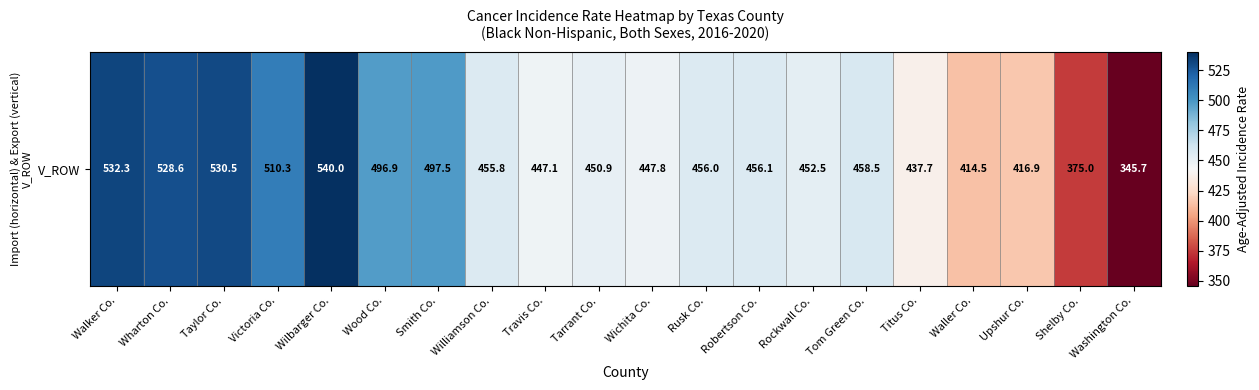

How many data points are less than 456?

10